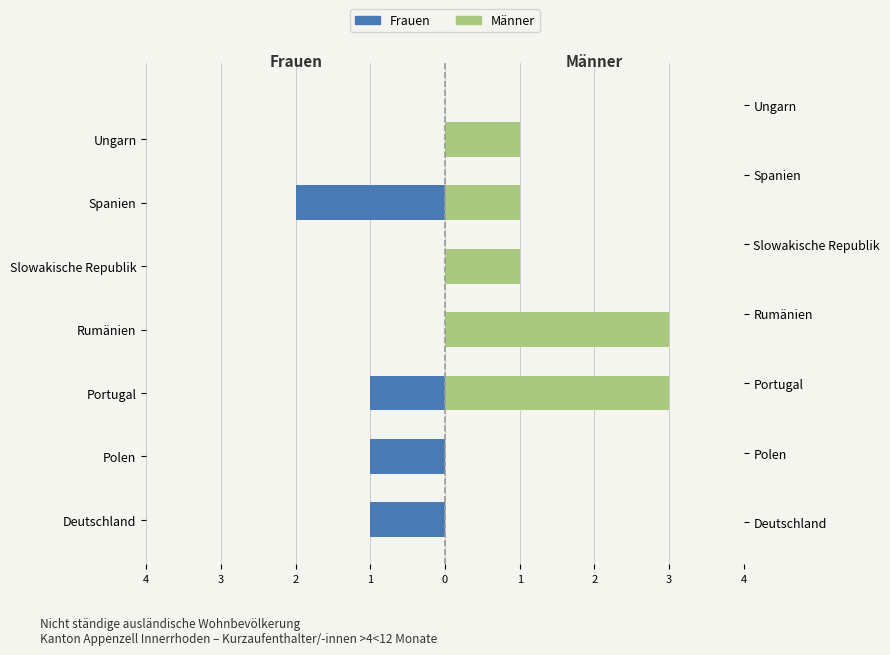

The value of Frauen (Kurzaufenthalter >4<12 Mon.) at Slowakische Republik is 0. True or false?

True